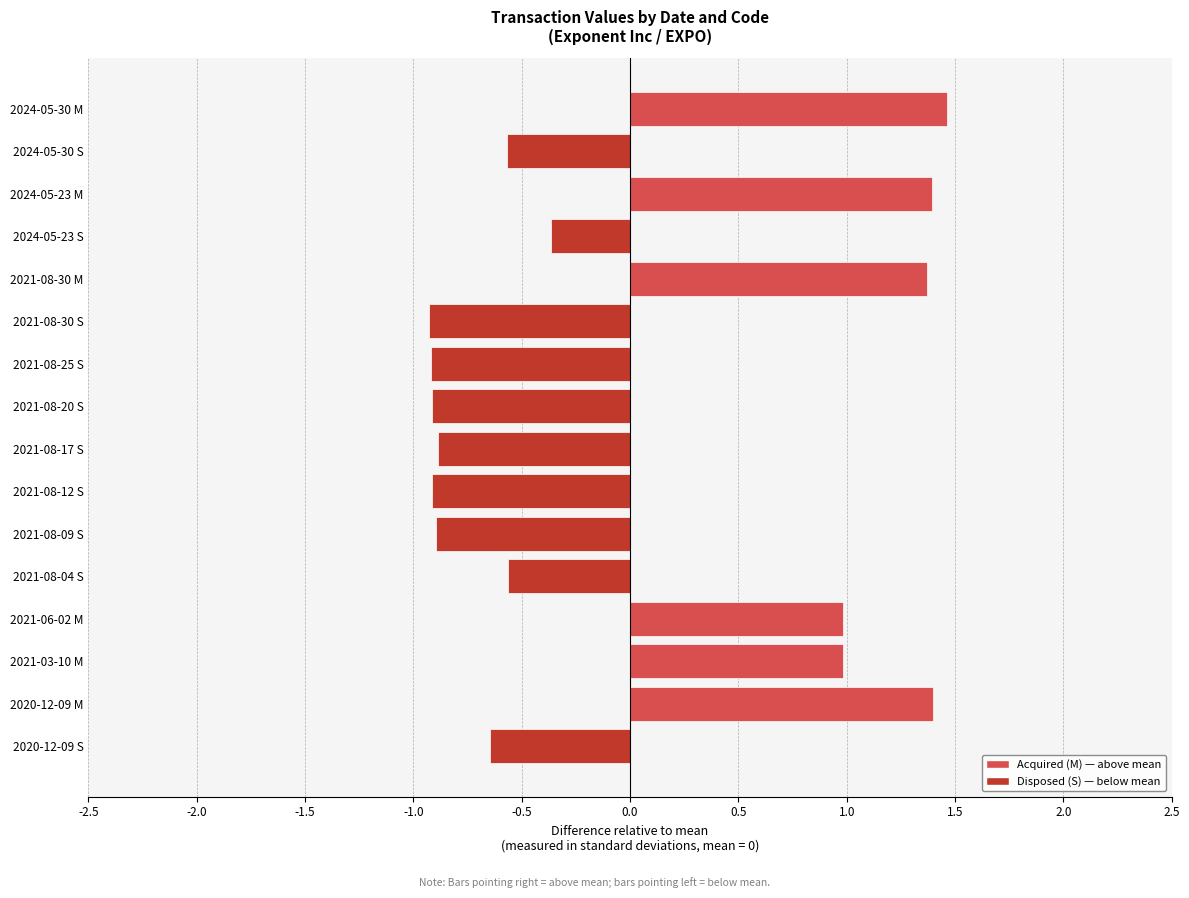

True or false: the data shows 1.8 at 2021-08-30 M.

False